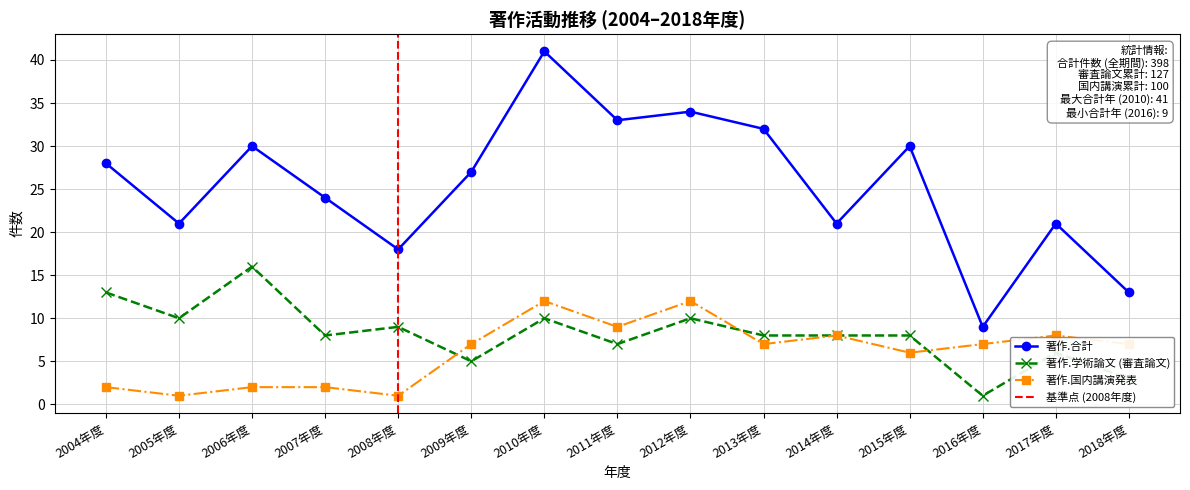

Does the chart have visible grid lines?

Yes